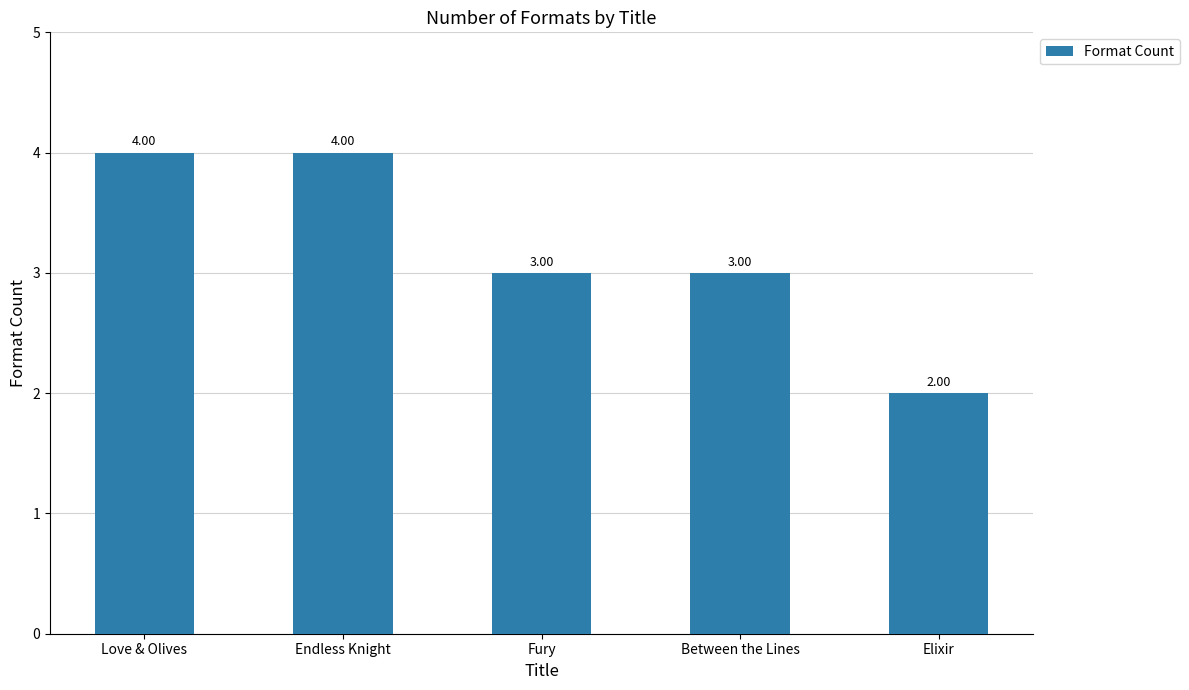

Reading left to right, extract all data points from this chart.

Love & Olives=4	Endless Knight=4	Fury=3	Between the Lines=3	Elixir=2